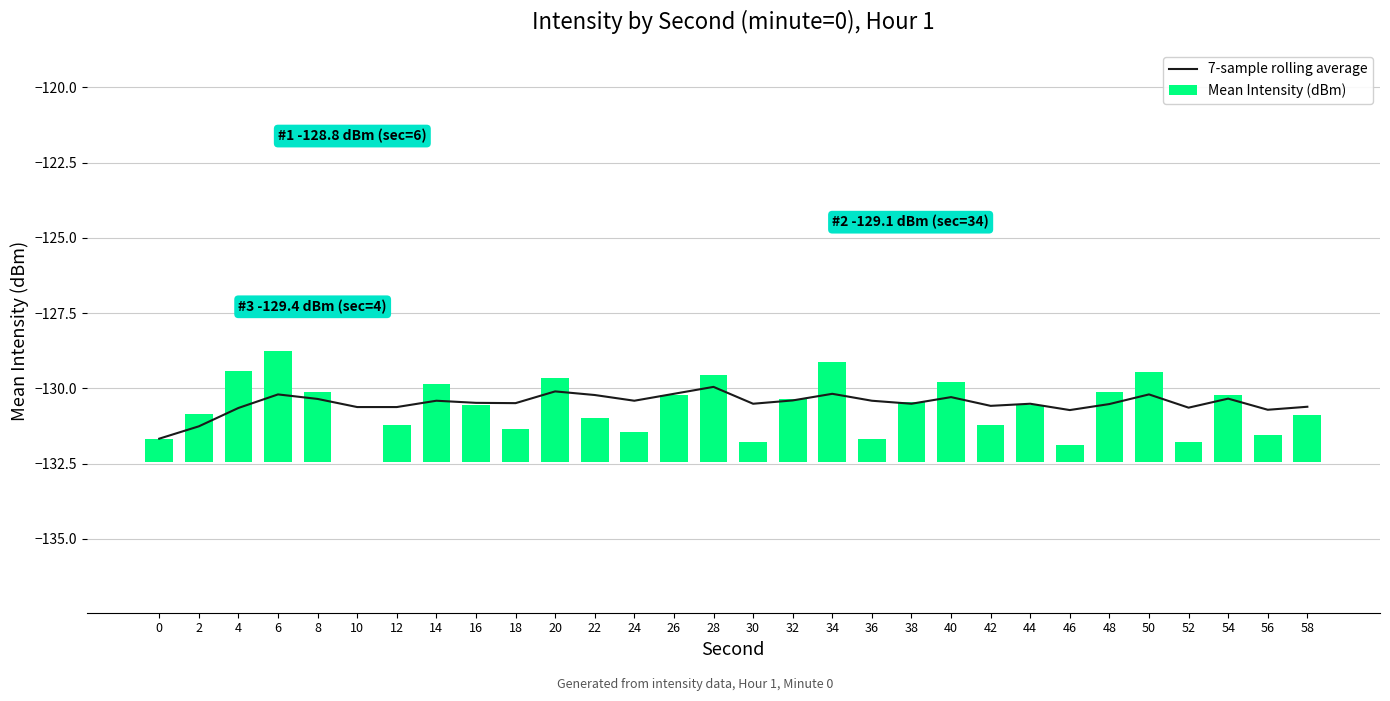

What is the difference between the second highest and minimum values in the 7-sample rolling average series?

1.6